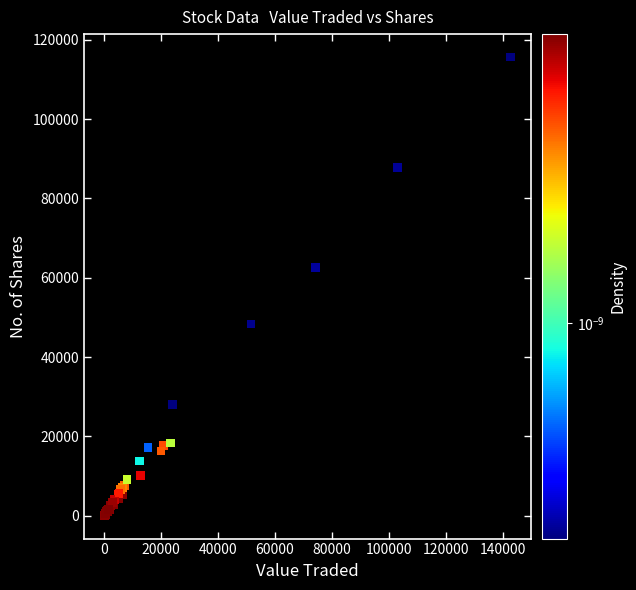

What Y value in the scatter plot is closest to 57829?

62591